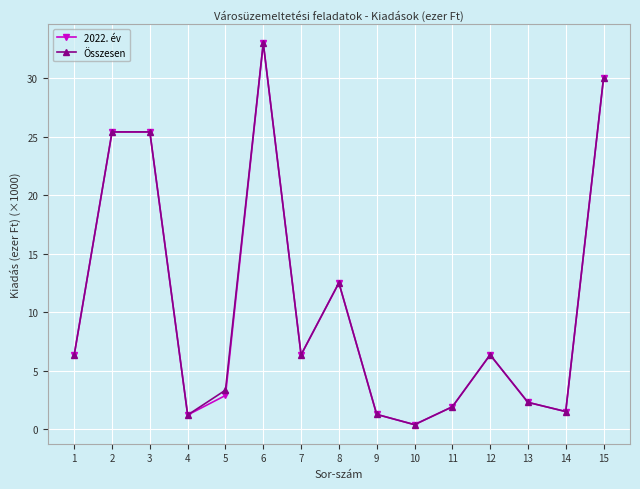

What is the value of the Összesen point at the 10th from the left?

0.4